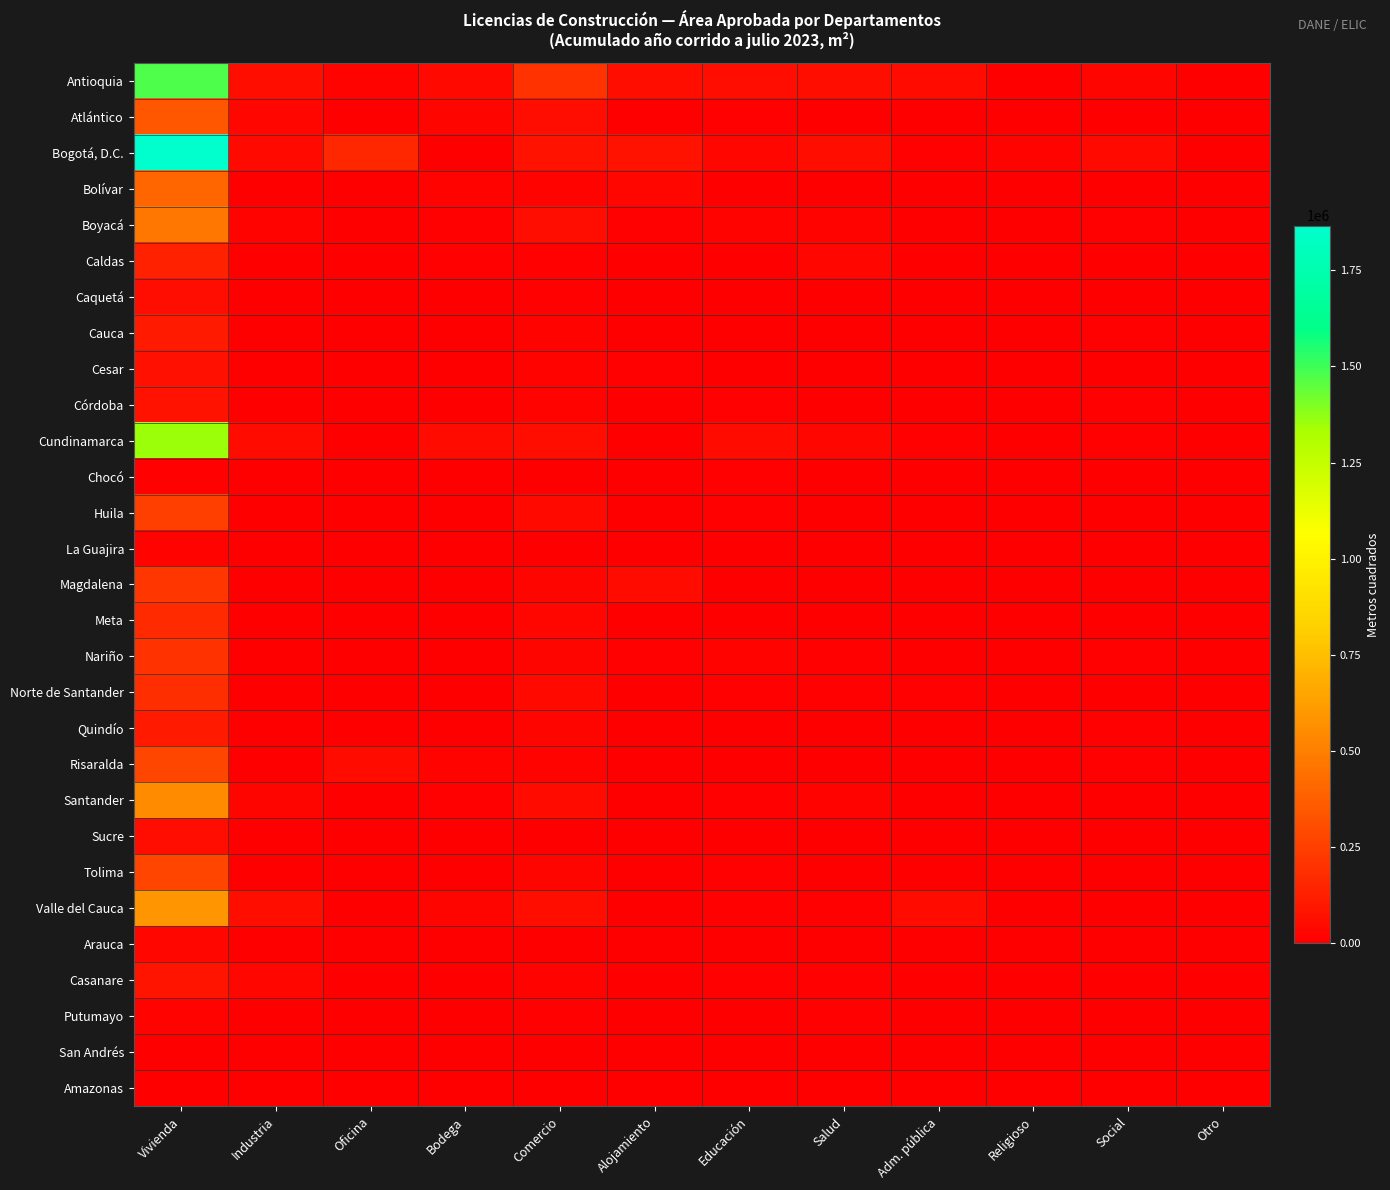

Reading left to right, what are all the values shown in this chart?

Antioquia: Vivienda=1472832	Industria=62687	Oficina=14645	Bodega=42817	Comercio=199646	Alojamiento=61886	Educación=55076	Salud=58934	Adm. pública=50913	Religioso=7030	Social=23802	Otro=224
Atlántico: Vivienda=348945	Industria=29824	Oficina=0	Bodega=22777	Comercio=53760	Alojamiento=1864	Educación=9064	Salud=2684	Adm. pública=0	Religioso=1055	Social=2514	Otro=0
Bogotá, D.C.: Vivienda=1865957	Industria=37586	Oficina=157355	Bodega=2089	Comercio=76747	Alojamiento=72891	Educación=31016	Salud=62054	Adm. pública=9078	Religioso=15694	Social=42212	Otro=0
Bolívar: Vivienda=401067	Industria=1915	Oficina=1470	Bodega=15906	Comercio=21097	Alojamiento=30194	Educación=6493	Salud=978	Adm. pública=220	Religioso=1516	Social=2400	Otro=0
Boyacá: Vivienda=466866	Industria=20282	Oficina=4063	Bodega=7780	Comercio=54165	Alojamiento=7934	Educación=15472	Salud=15428	Adm. pública=0	Religioso=4363	Social=8940	Otro=0
Caldas: Vivienda=132651	Industria=0	Oficina=0	Bodega=7979	Comercio=7312	Alojamiento=776	Educación=384	Salud=32493	Adm. pública=462	Religioso=0	Social=79	Otro=685
Caquetá: Vivienda=56954	Industria=0	Oficina=3431	Bodega=1181	Comercio=7551	Alojamiento=0	Educación=0	Salud=634	Adm. pública=3343	Religioso=936	Social=331	Otro=0
Cauca: Vivienda=105453	Industria=2000	Oficina=207	Bodega=1189	Comercio=21684	Alojamiento=0	Educación=2651	Salud=230	Adm. pública=0	Religioso=19	Social=12124	Otro=0
Cesar: Vivienda=72721	Industria=311	Oficina=616	Bodega=4806	Comercio=16647	Alojamiento=8229	Educación=3200	Salud=2573	Adm. pública=0	Religioso=3744	Social=718	Otro=0
Córdoba: Vivienda=73975	Industria=3976	Oficina=0	Bodega=2908	Comercio=16973	Alojamiento=4762	Educación=10924	Salud=548	Adm. pública=2207	Religioso=447	Social=12361	Otro=0
Cundinamarca: Vivienda=1354225	Industria=50956	Oficina=4087	Bodega=46502	Comercio=64160	Alojamiento=4264	Educación=46134	Salud=31241	Adm. pública=9662	Religioso=1598	Social=12389	Otro=0
Chocó: Vivienda=14193	Industria=0	Oficina=270	Bodega=728	Comercio=4244	Alojamiento=483	Educación=9252	Salud=0	Adm. pública=1290	Religioso=483	Social=510	Otro=0
Huila: Vivienda=253115	Industria=1156	Oficina=613	Bodega=6248	Comercio=38640	Alojamiento=3801	Educación=8829	Salud=6318	Adm. pública=0	Religioso=1899	Social=1331	Otro=575
La Guajira: Vivienda=21597	Industria=0	Oficina=259	Bodega=0	Comercio=5243	Alojamiento=3458	Educación=514	Salud=0	Adm. pública=0	Religioso=541	Social=2000	Otro=0
Magdalena: Vivienda=217744	Industria=229	Oficina=0	Bodega=3734	Comercio=22063	Alojamiento=45211	Educación=4525	Salud=120	Adm. pública=1257	Religioso=769	Social=1734	Otro=0
Meta: Vivienda=170083	Industria=4536	Oficina=0	Bodega=4824	Comercio=29713	Alojamiento=5878	Educación=3470	Salud=1985	Adm. pública=5491	Religioso=423	Social=2255	Otro=0
Nariño: Vivienda=201877	Industria=1742	Oficina=0	Bodega=231	Comercio=22041	Alojamiento=9792	Educación=20624	Salud=11676	Adm. pública=4902	Religioso=690	Social=11712	Otro=216
Norte de Santander: Vivienda=183914	Industria=4382	Oficina=4311	Bodega=1755	Comercio=41784	Alojamiento=1657	Educación=14482	Salud=8080	Adm. pública=7854	Religioso=1601	Social=393	Otro=84
Quindío: Vivienda=105031	Industria=0	Oficina=244	Bodega=1041	Comercio=25919	Alojamiento=1558	Educación=5559	Salud=1352	Adm. pública=107	Religioso=0	Social=8629	Otro=0
Risaralda: Vivienda=280312	Industria=0	Oficina=46679	Bodega=19440	Comercio=20563	Alojamiento=5464	Educación=6330	Salud=181	Adm. pública=0	Religioso=107	Social=14442	Otro=163
Santander: Vivienda=548035	Industria=22925	Oficina=1699	Bodega=7955	Comercio=51007	Alojamiento=4865	Educación=12593	Salud=18021	Adm. pública=3943	Religioso=1373	Social=2800	Otro=0
Sucre: Vivienda=54067	Industria=0	Oficina=323	Bodega=622	Comercio=6626	Alojamiento=3060	Educación=655	Salud=3824	Adm. pública=0	Religioso=0	Social=0	Otro=0
Tolima: Vivienda=274005	Industria=240	Oficina=634	Bodega=1659	Comercio=22605	Alojamiento=499	Educación=7863	Salud=449	Adm. pública=0	Religioso=244	Social=1053	Otro=0
Valle del Cauca: Vivienda=589417	Industria=60721	Oficina=429	Bodega=27324	Comercio=64426	Alojamiento=4616	Educación=7807	Salud=11177	Adm. pública=47497	Religioso=6332	Social=3443	Otro=0
Arauca: Vivienda=29311	Industria=0	Oficina=318	Bodega=1704	Comercio=4377	Alojamiento=1164	Educación=1716	Salud=328	Adm. pública=2330	Religioso=1281	Social=144	Otro=0
Casanare: Vivienda=85549	Industria=32250	Oficina=1057	Bodega=1345	Comercio=18013	Alojamiento=1251	Educación=10880	Salud=10059	Adm. pública=2605	Religioso=141	Social=4325	Otro=0
Putumayo: Vivienda=21516	Industria=1592	Oficina=611	Bodega=1655	Comercio=10648	Alojamiento=839	Educación=5582	Salud=9973	Adm. pública=0	Religioso=2322	Social=3555	Otro=0
San Andrés: Vivienda=2563	Industria=0	Oficina=0	Bodega=0	Comercio=960	Alojamiento=2661	Educación=0	Salud=0	Adm. pública=0	Religioso=0	Social=0	Otro=0
Amazonas: Vivienda=3081	Industria=0	Oficina=0	Bodega=0	Comercio=190	Alojamiento=346	Educación=3827	Salud=0	Adm. pública=0	Religioso=0	Social=0	Otro=0